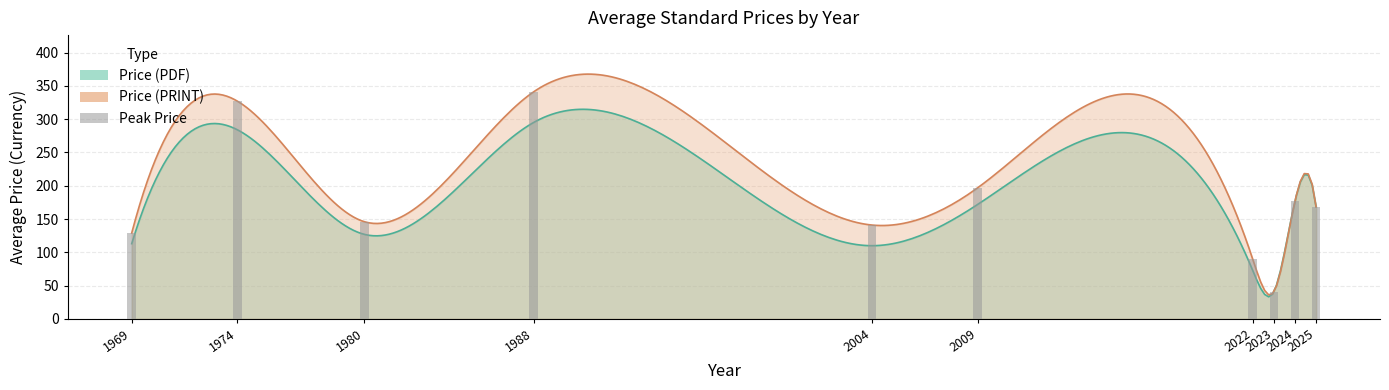

Which series has the largest range (max minus min)?

Price (PRINT)